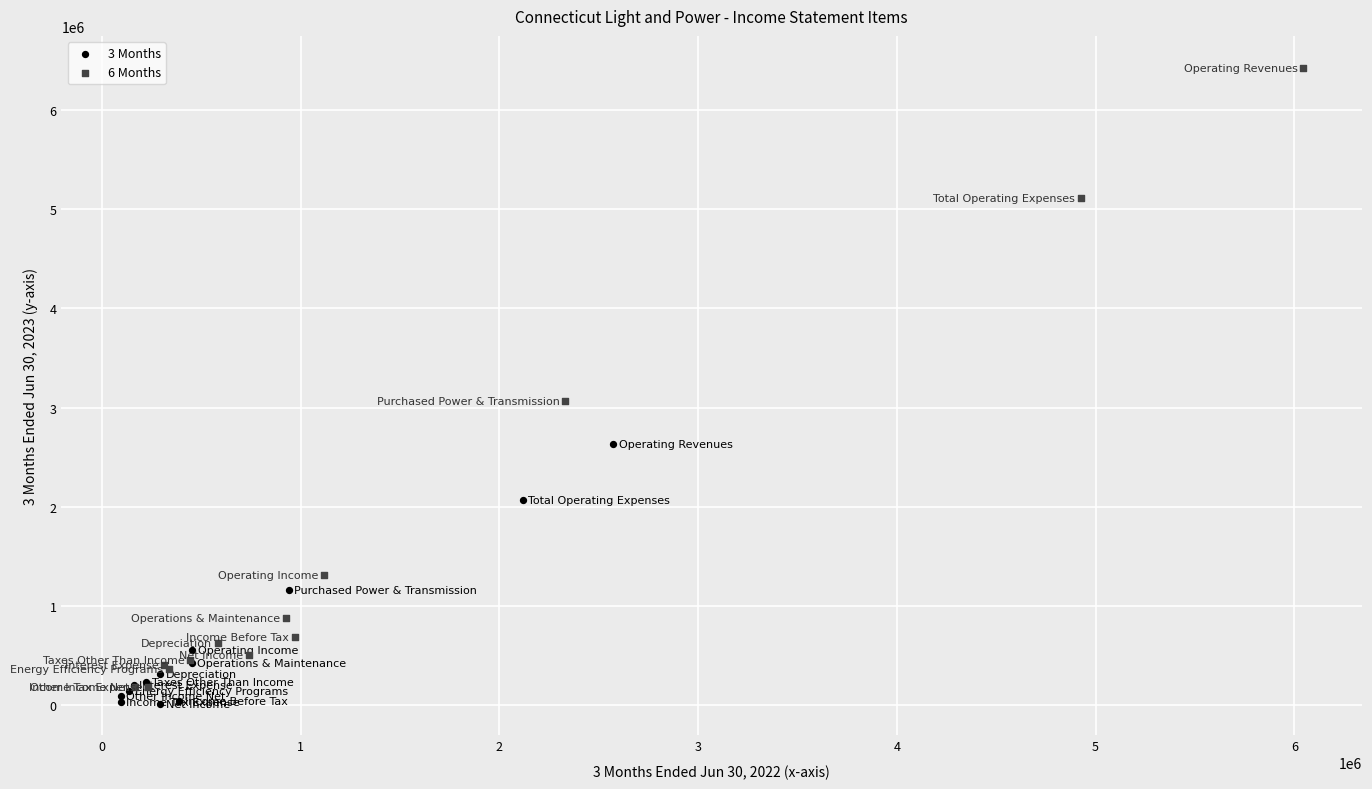

Which series contains the highest Y value?

6 Months